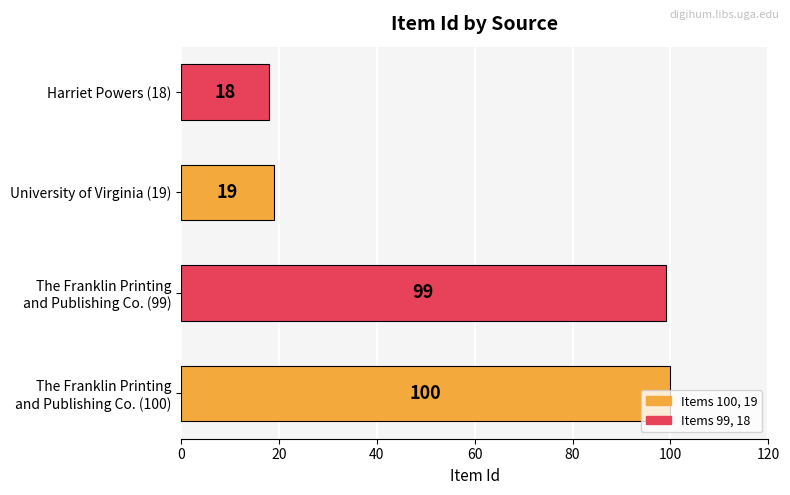

How many data points are less than 99?

2